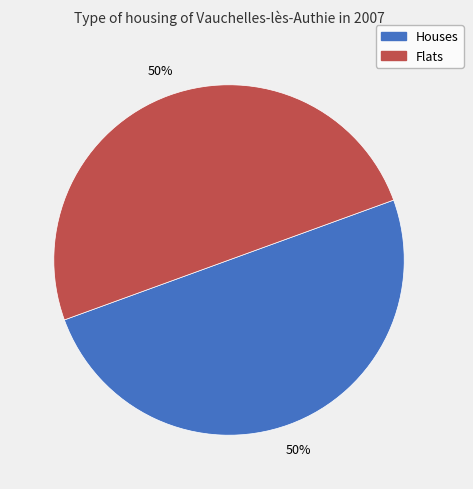

To the nearest percent, what is the average slice percentage?

50%